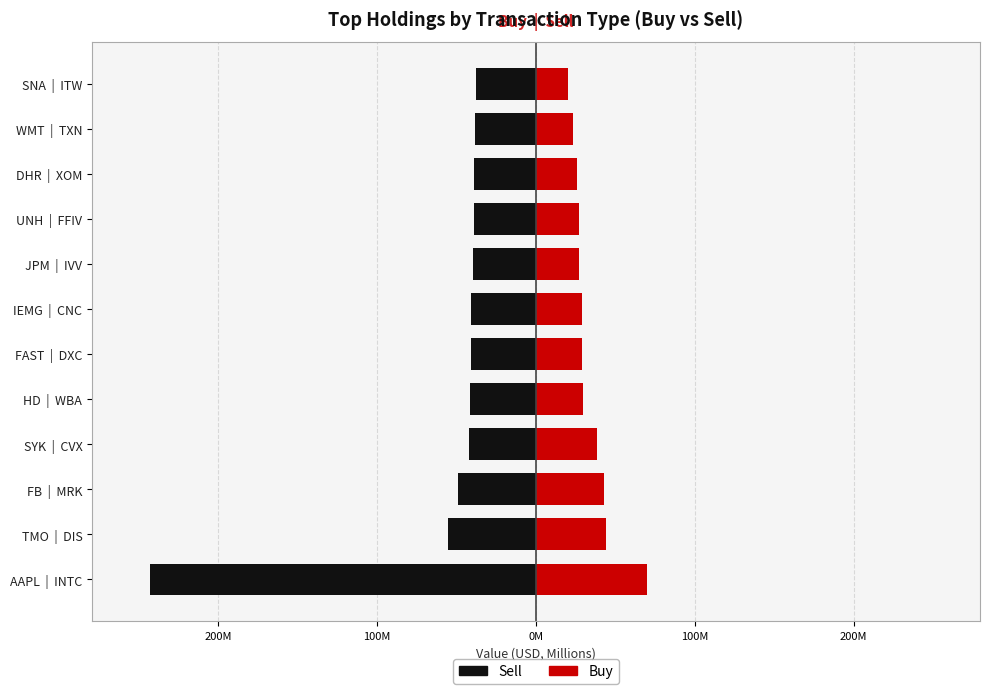

How many bars are there in total?

24